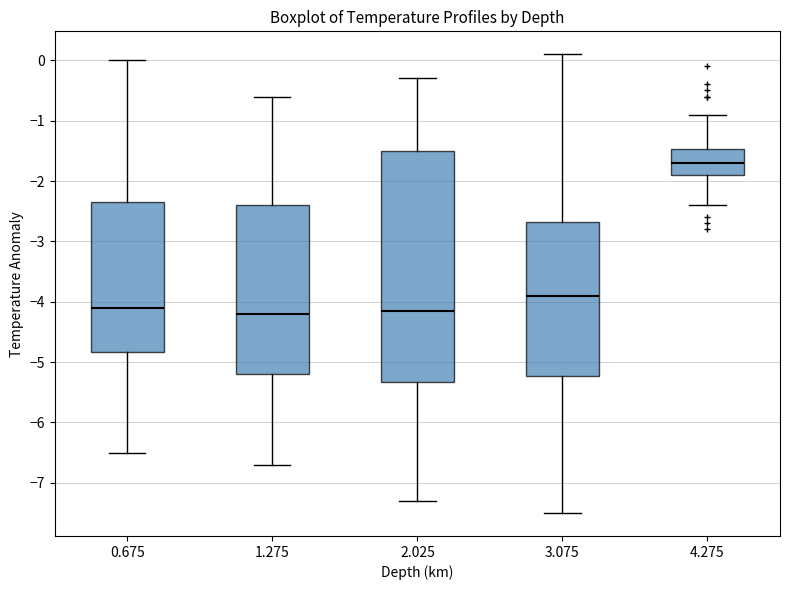

Which box has the highest median line?

4.275